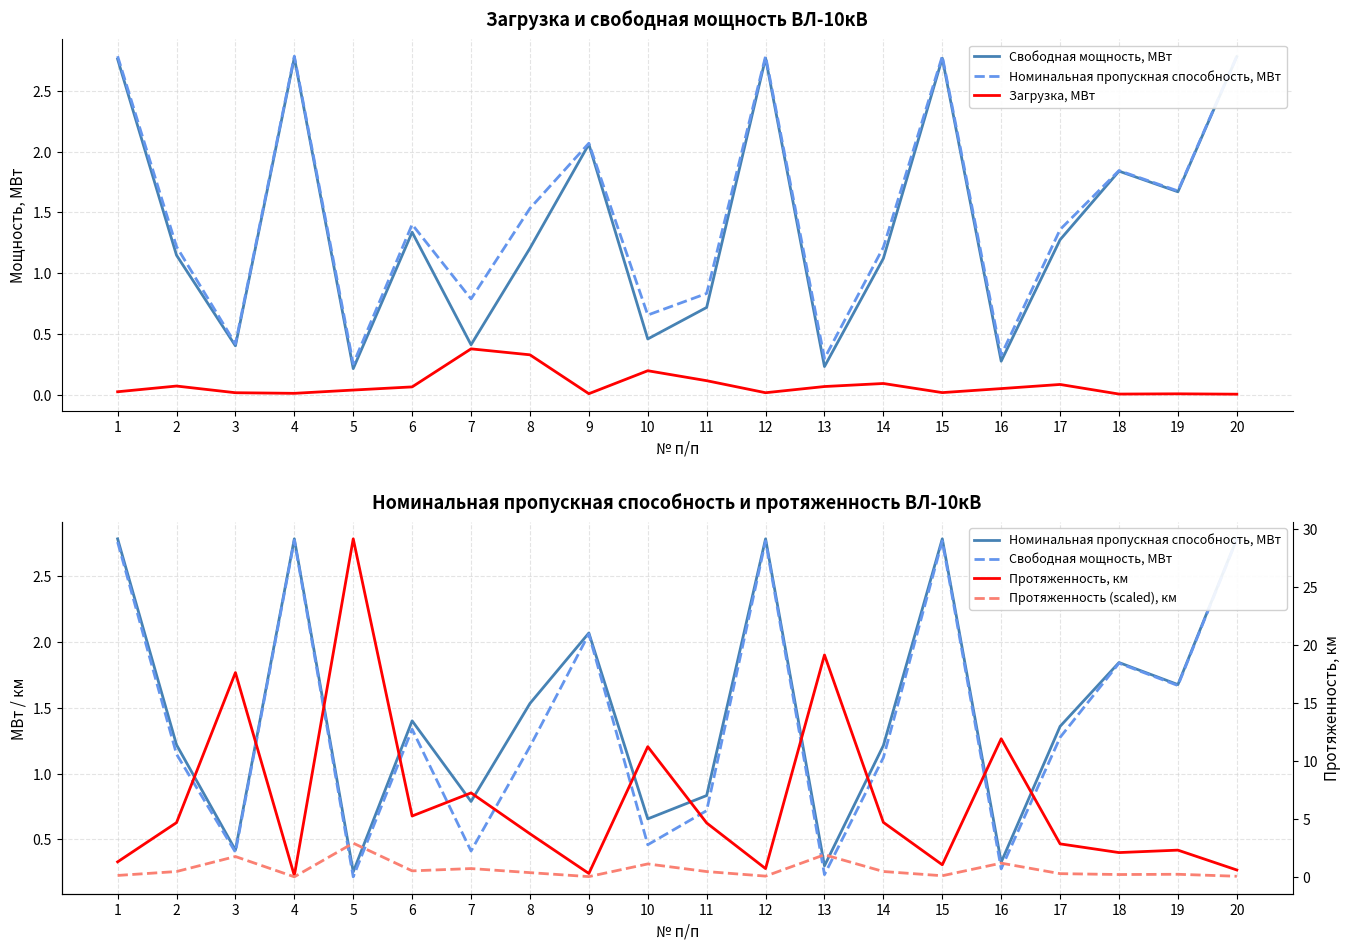

At which category does the chart reach its minimum across all series?

20